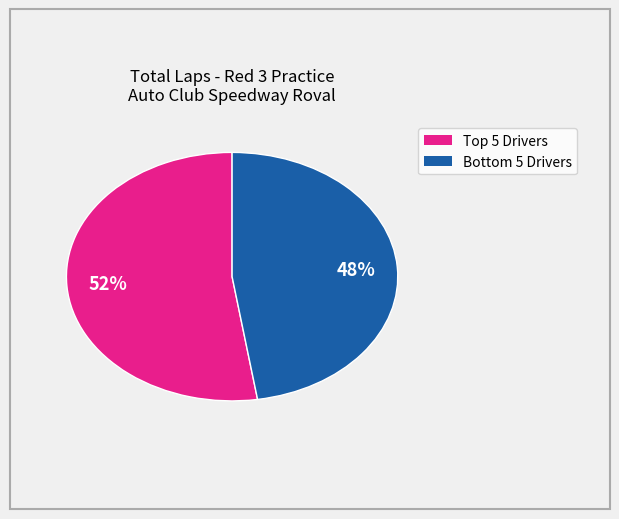

To the nearest percent, what is the average slice percentage?

50%